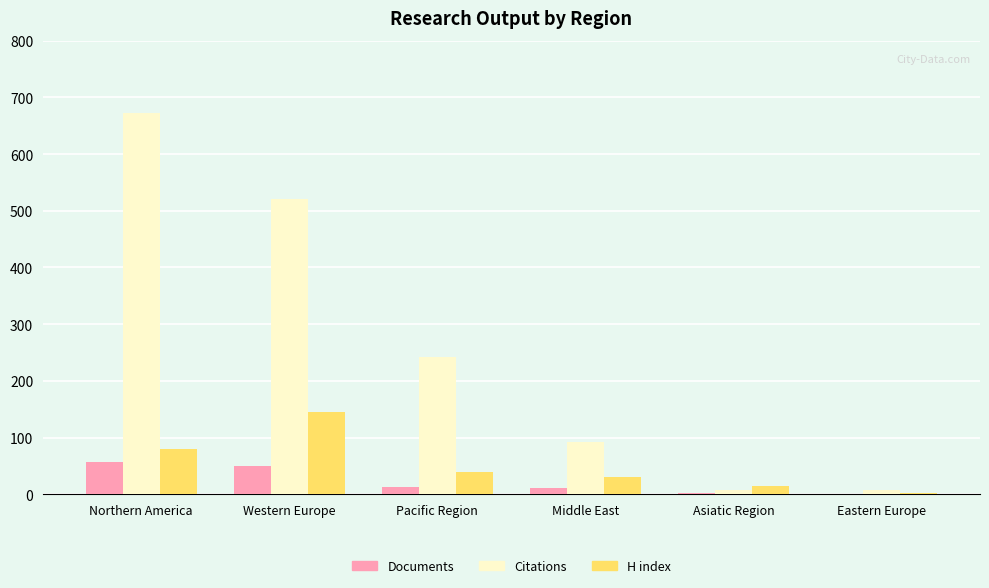

What is the approximate value of H index at Northern America, to the nearest 10?

80